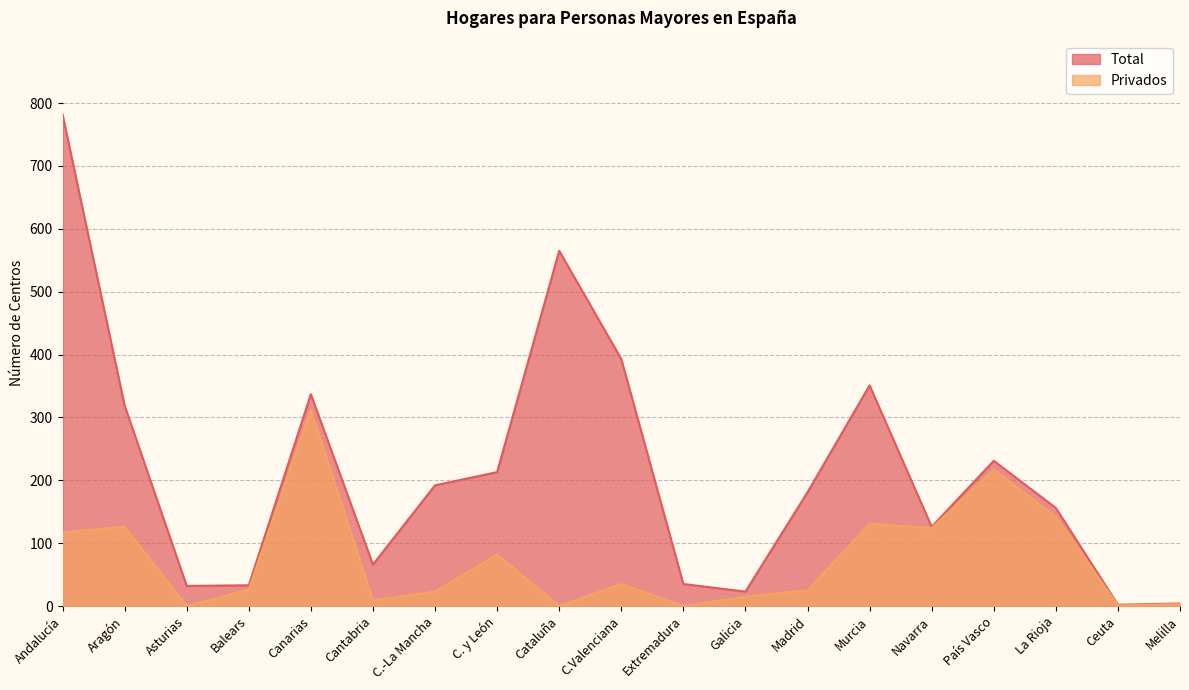

What are all the series names shown in the legend?

Total, Privados